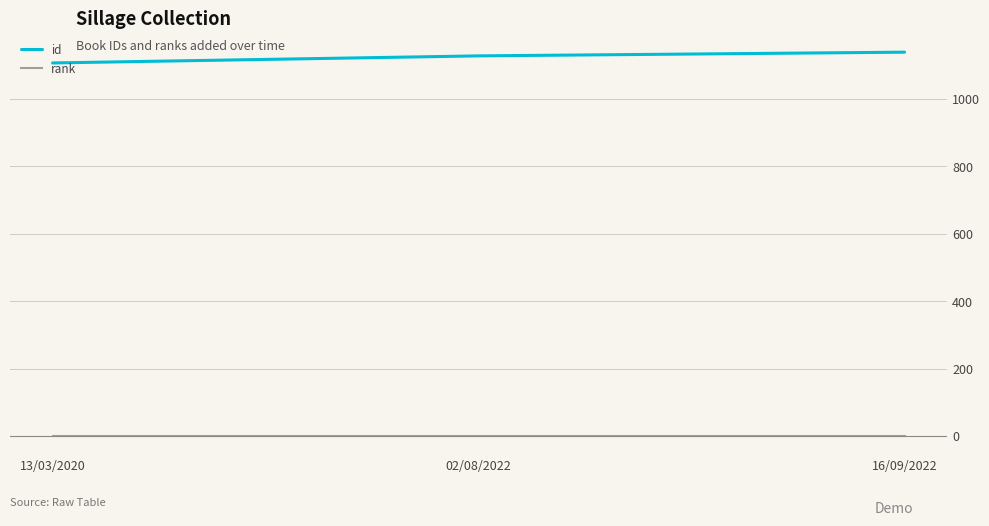

True or false: id has a value of 695 at 16/09/2022.

False